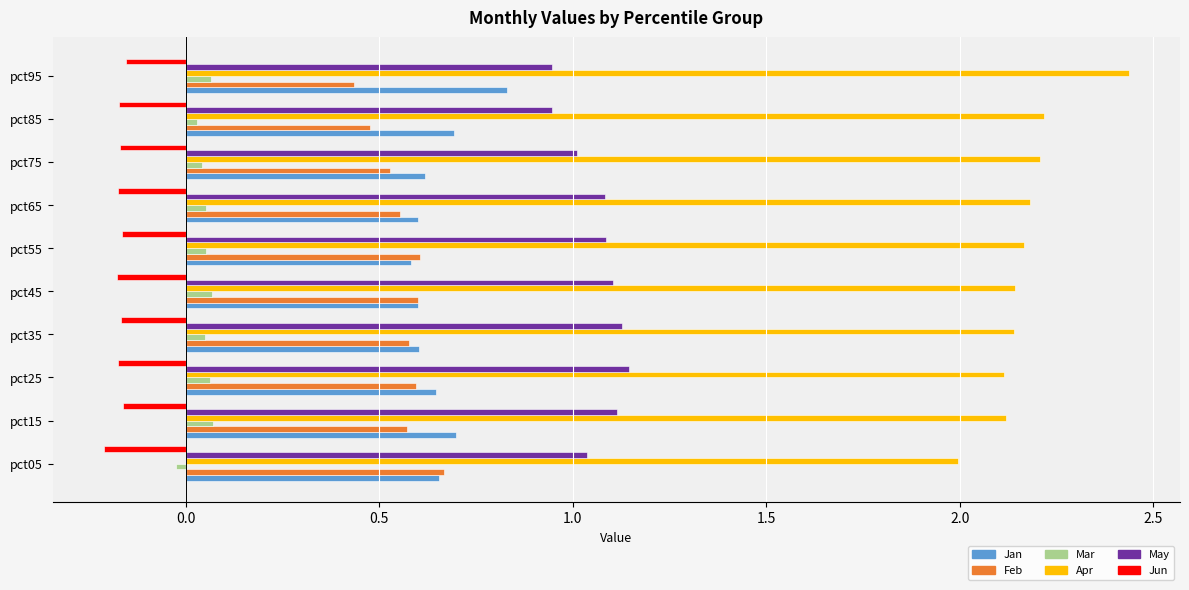

What is the difference between the highest and lowest values at pct45?

2.3